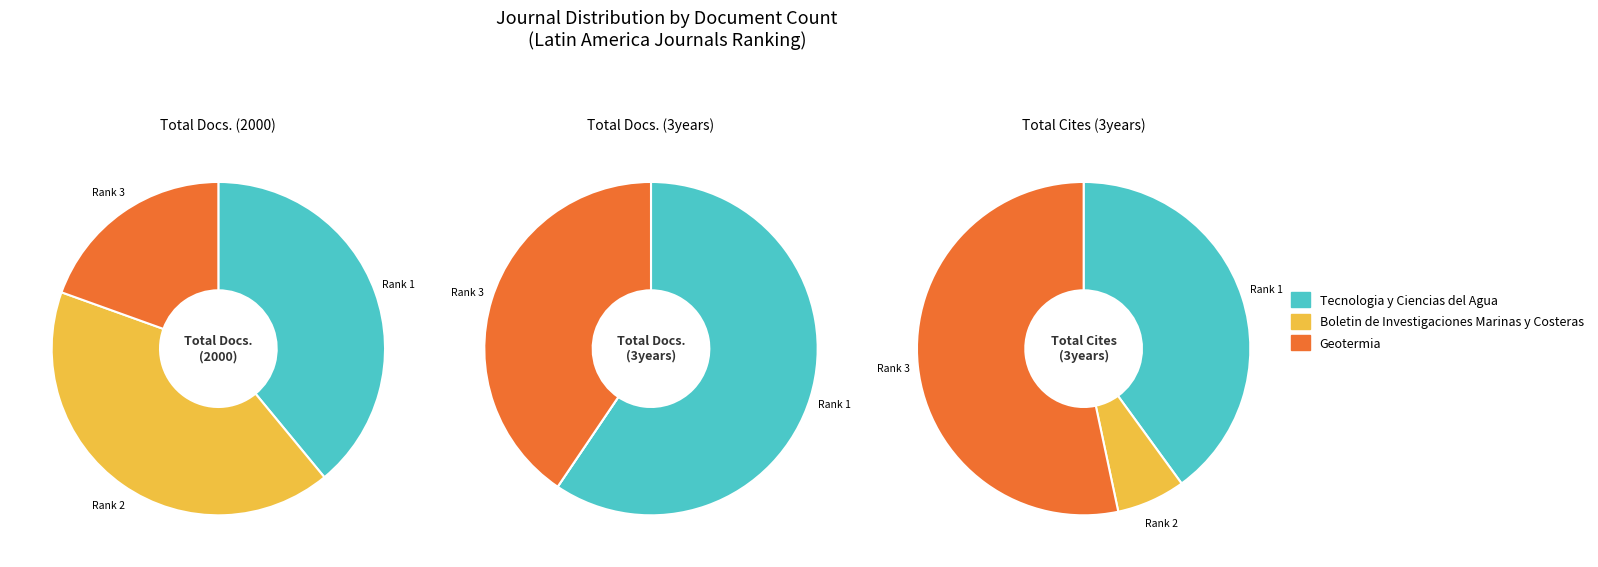

To the nearest percent, what is the combined percentage of Tecnologia y Ciencias del Agua and Boletin de Investigaciones Marinas y Costeras?

47%